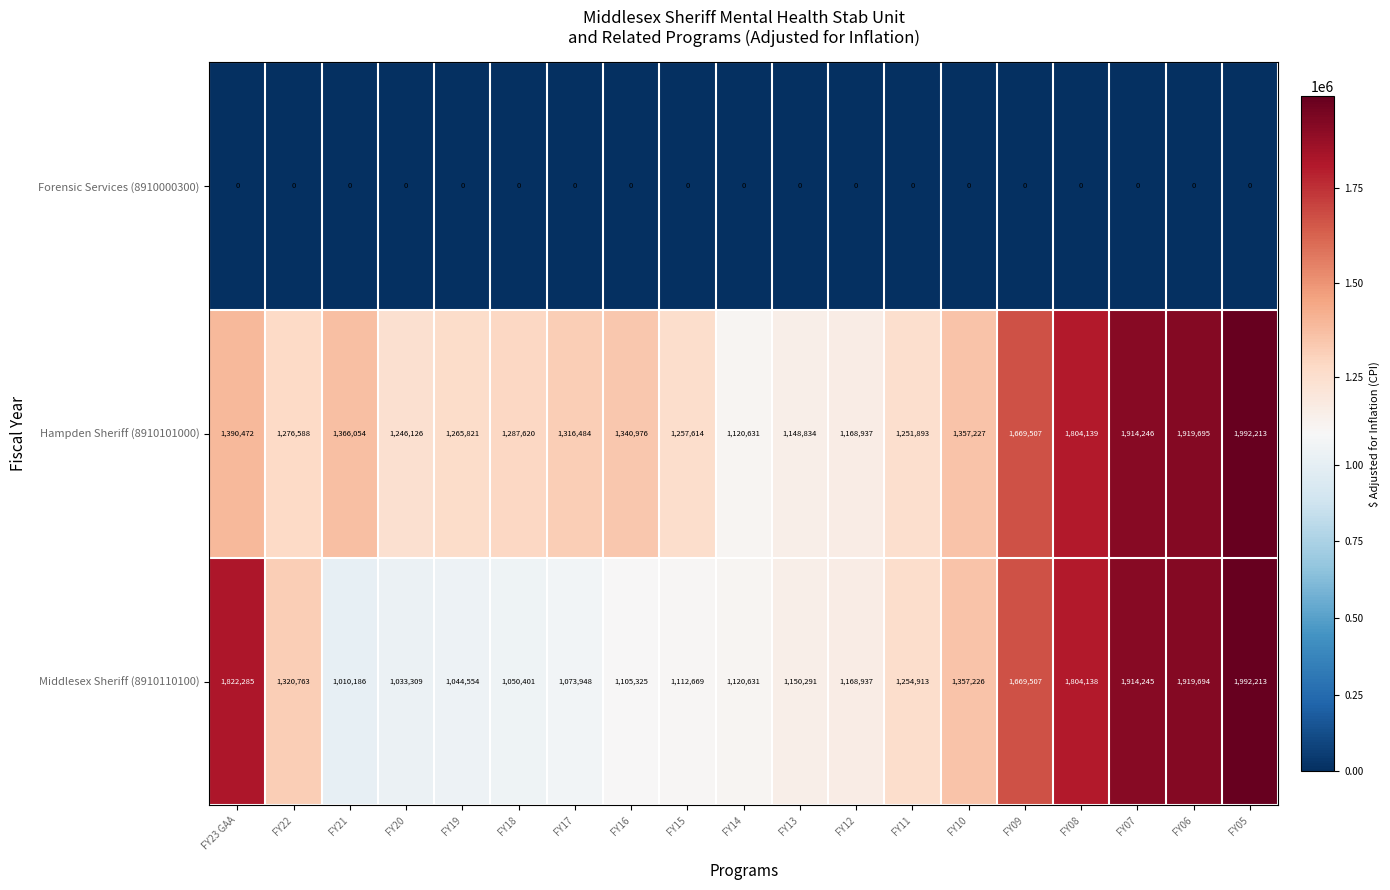

At which category is the sum across all series the highest?

FY05